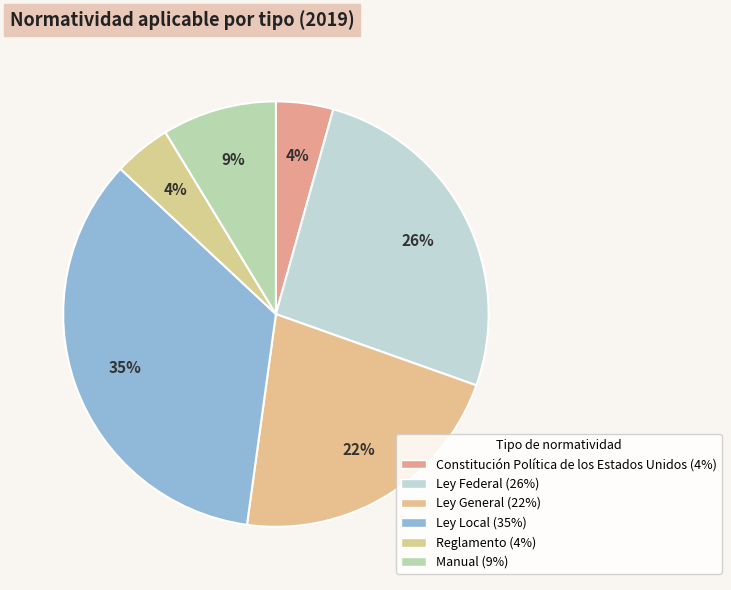

To the nearest percent, what is the average slice percentage?

17%